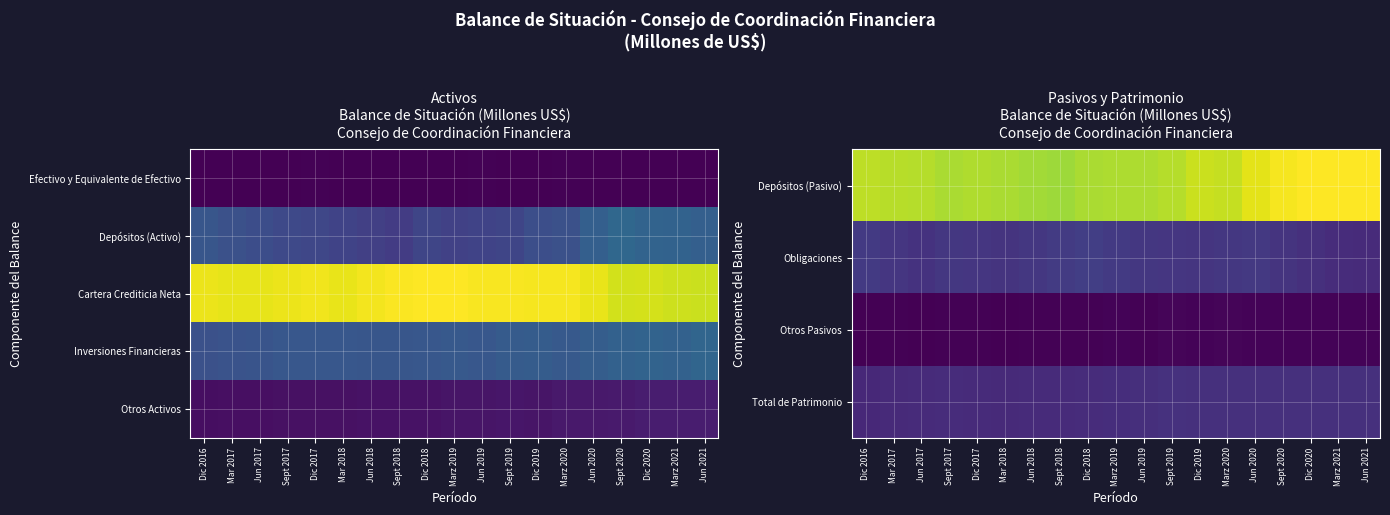

What is the difference between the highest and lowest values at Dic 2018?

80161.9